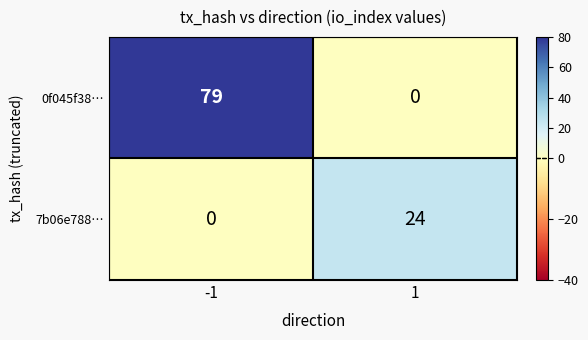

What is the maximum value for 7b06e788…?

24